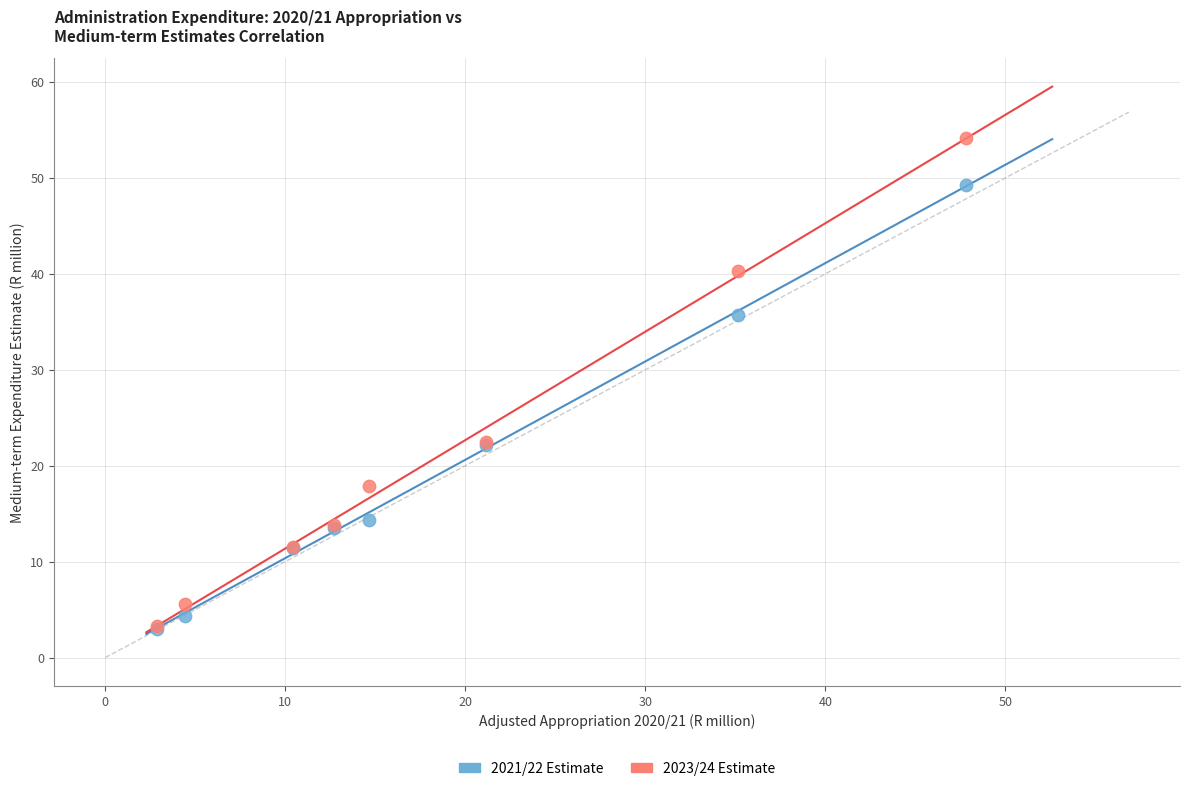

What are all the series names shown in the legend?

2021/22 Estimate, 2023/24 Estimate